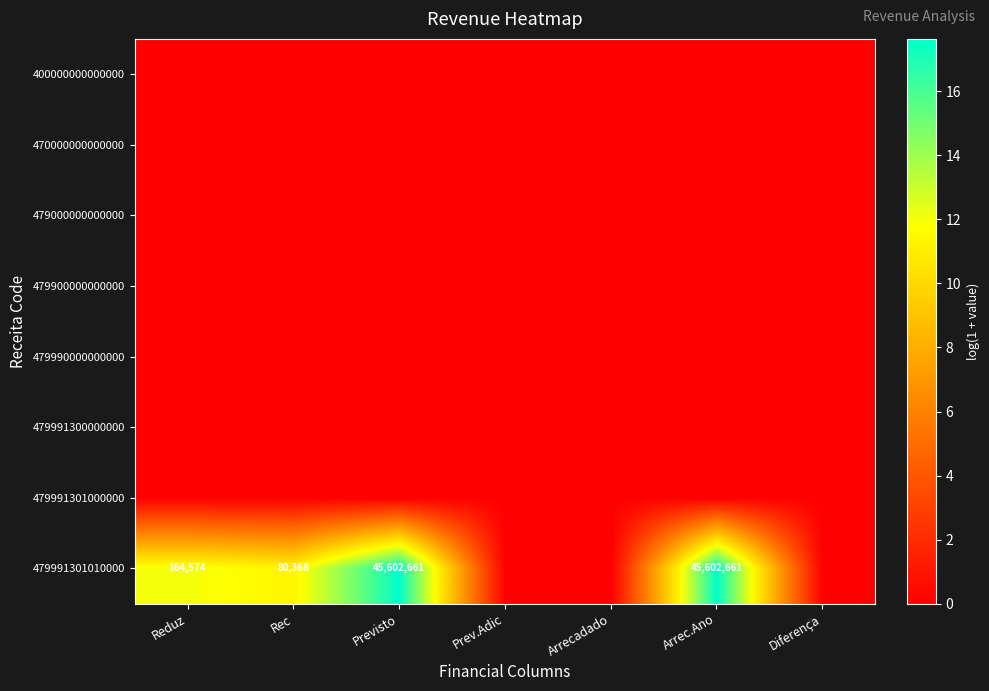

Which category has the highest value across all series?

Previsto